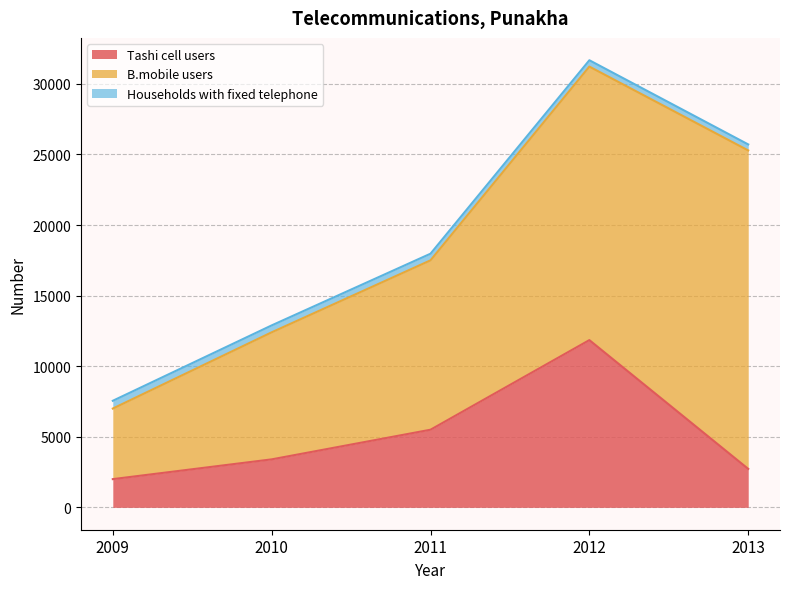

How many data points in Tashi cell users are above 3400?

2